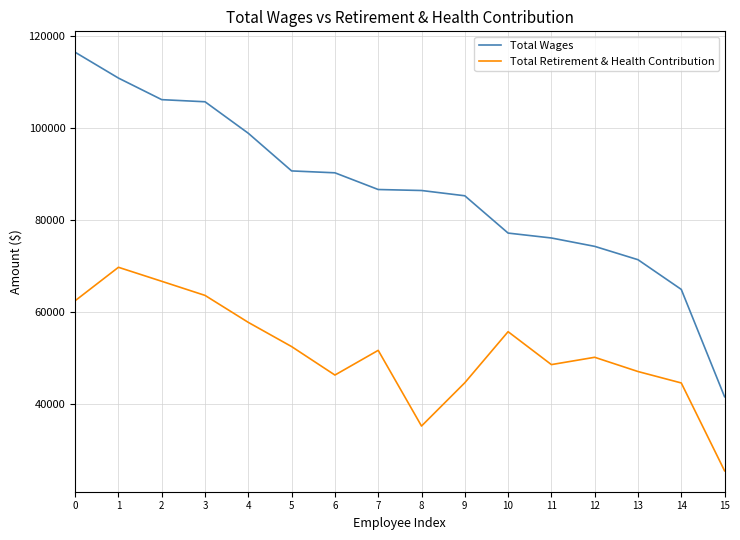

Is the value of Total Wages at 5 greater than the value of Total Retirement & Health Contribution at 2?

Yes